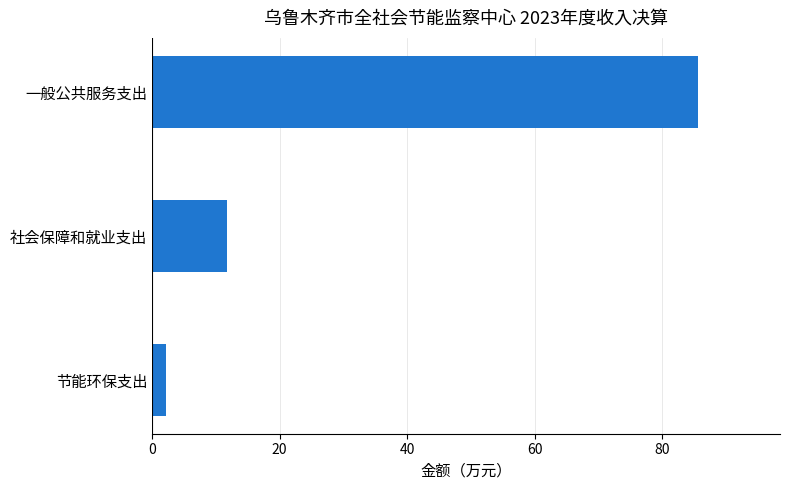

Rank the categories by value from highest to lowest.

一般公共服务支出, 社会保障和就业支出, 节能环保支出